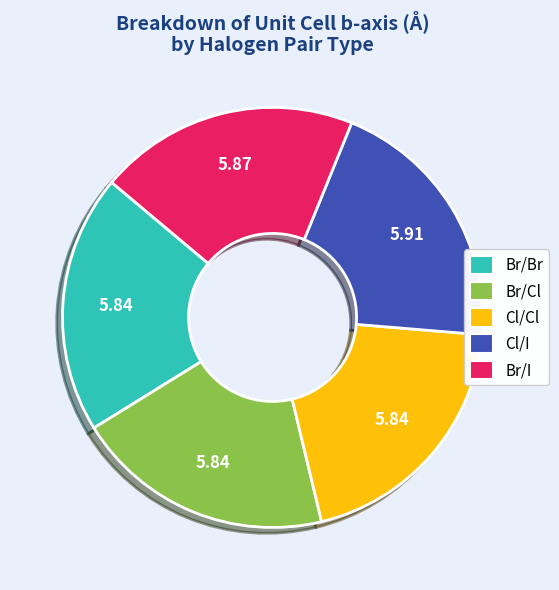

Does Cl/I represent more than half of the total?

No